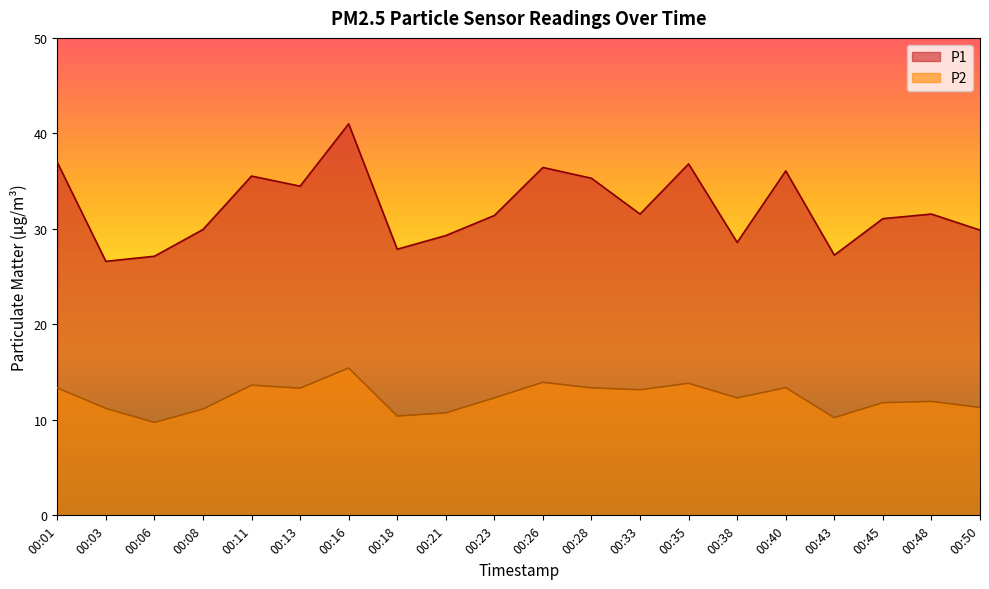

Where is the first local minimum for P2?

00:06